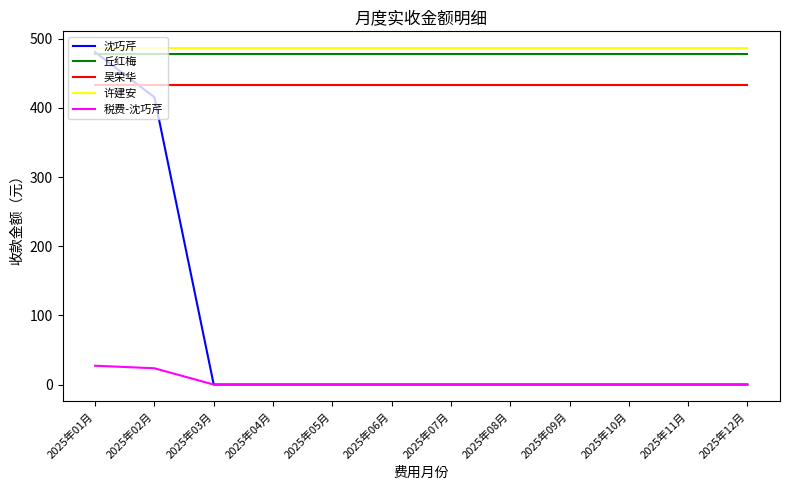

Reading left to right, transcribe all the data shown in this chart.

沈巧芹: 2025年01月=480.6	2025年02月=415.4	2025年03月=0.0	2025年04月=0.0	2025年05月=0.0	2025年06月=0.0	2025年07月=0.0	2025年08月=0.0	2025年09月=0.0	2025年10月=0.0	2025年11月=0.0	2025年12月=0.0
丘红梅: 2025年01月=478.6	2025年02月=478.6	2025年03月=478.6	2025年04月=478.6	2025年05月=478.6	2025年06月=478.6	2025年07月=478.6	2025年08月=478.6	2025年09月=478.6	2025年10月=478.6	2025年11月=478.6	2025年12月=478.6
吴荣华: 2025年01月=433.6	2025年02月=433.6	2025年03月=433.6	2025年04月=433.6	2025年05月=433.6	2025年06月=433.6	2025年07月=433.6	2025年08月=433.6	2025年09月=433.6	2025年10月=433.6	2025年11月=433.6	2025年12月=433.6
许建安: 2025年01月=486.4	2025年02月=486.4	2025年03月=486.4	2025年04月=486.4	2025年05月=486.4	2025年06月=486.4	2025年07月=486.4	2025年08月=486.4	2025年09月=486.4	2025年10月=486.4	2025年11月=486.4	2025年12月=486.4
税费-沈巧芹: 2025年01月=27.2	2025年02月=23.5	2025年03月=0.0	2025年04月=0.0	2025年05月=0.0	2025年06月=0.0	2025年07月=0.0	2025年08月=0.0	2025年09月=0.0	2025年10月=0.0	2025年11月=0.0	2025年12月=0.0